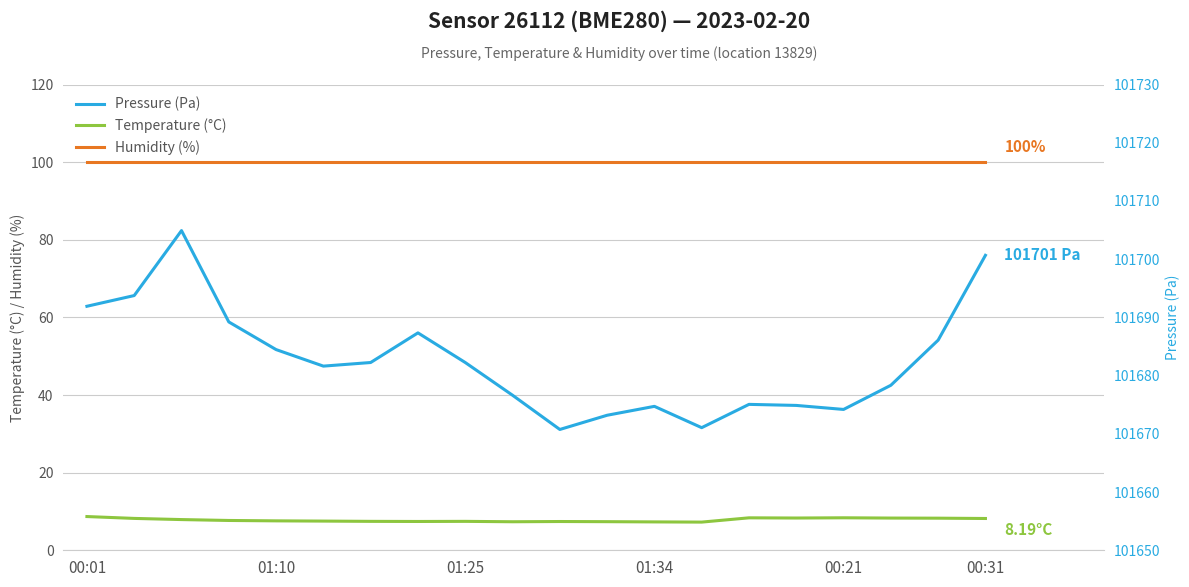

True or false: Humidity (%) and Temperature (°C) intersect in this chart.

False